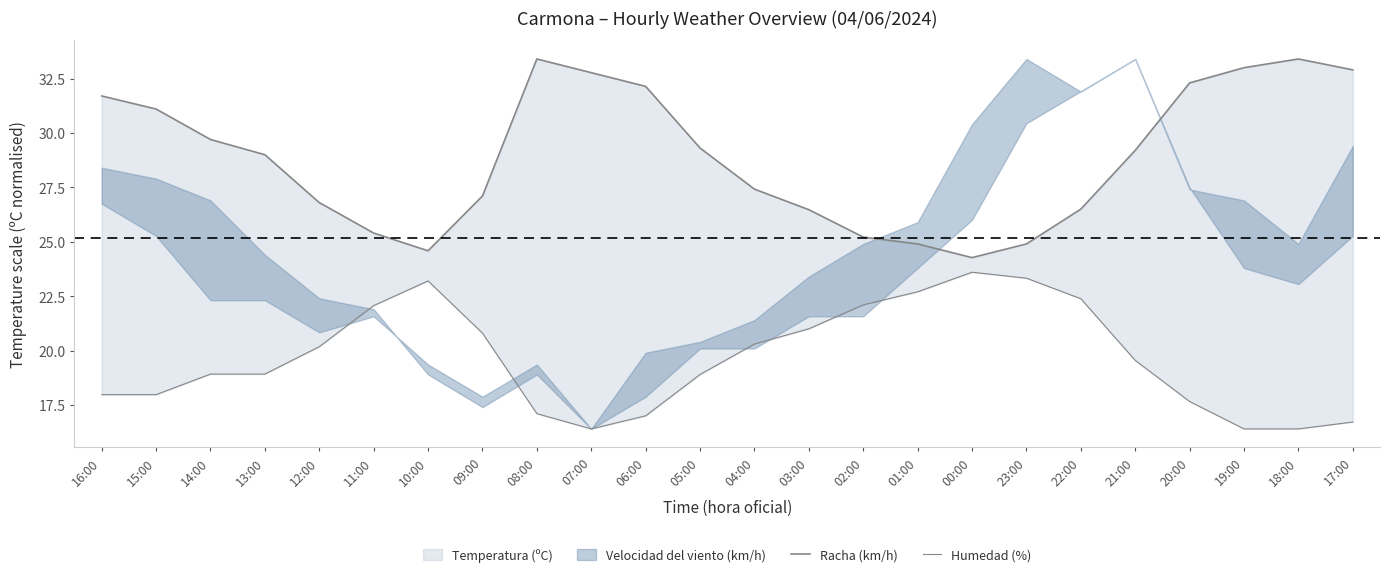

How many values in the Racha (km/h) series exceed 29?

12